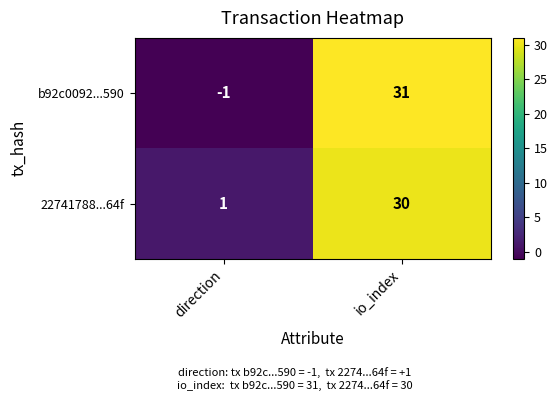

What is the average value of the b92c0092...590 series?

15